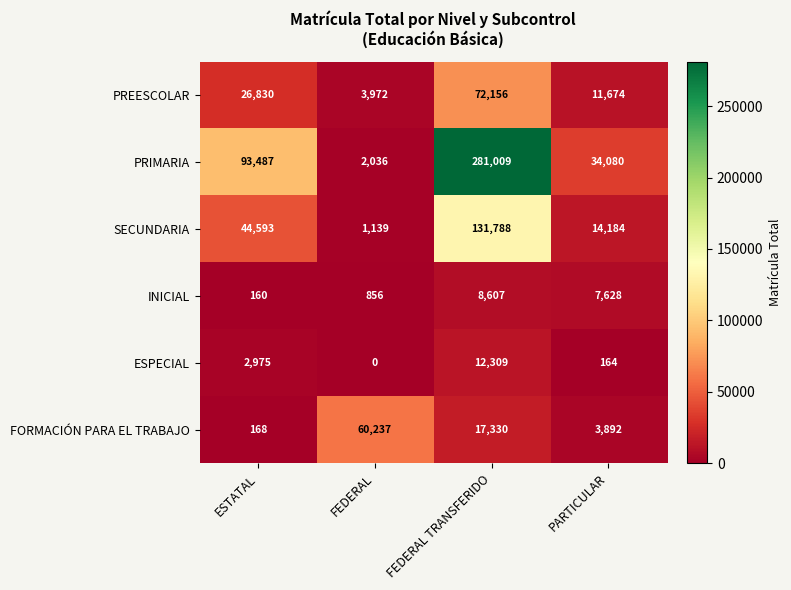

Is it true that SECUNDARIA equals 6991 at PARTICULAR?

False